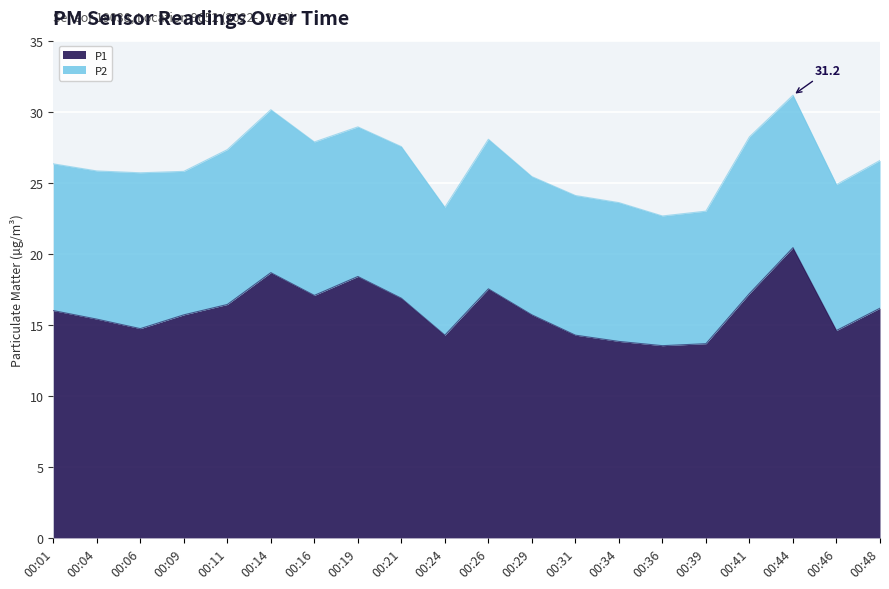

Where is the data nearest to the value 16?

00:01